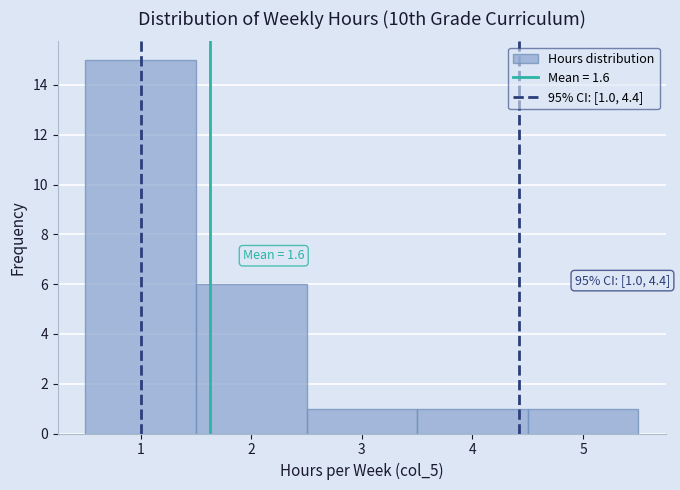

Which range on the x-axis has the tallest bar?

0.5 to 1.5